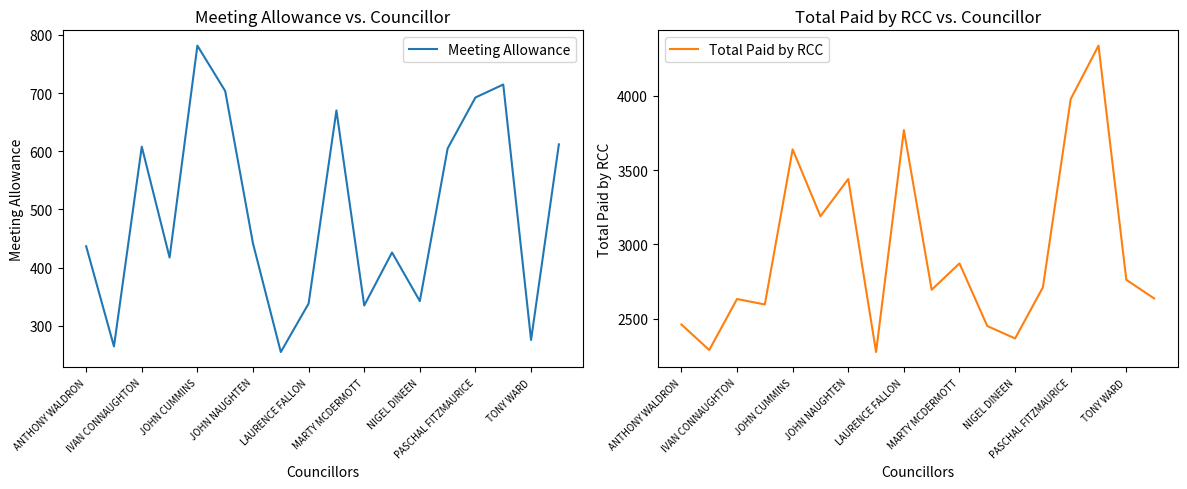

What is the sum of all Meeting Allowance values?

8916.5